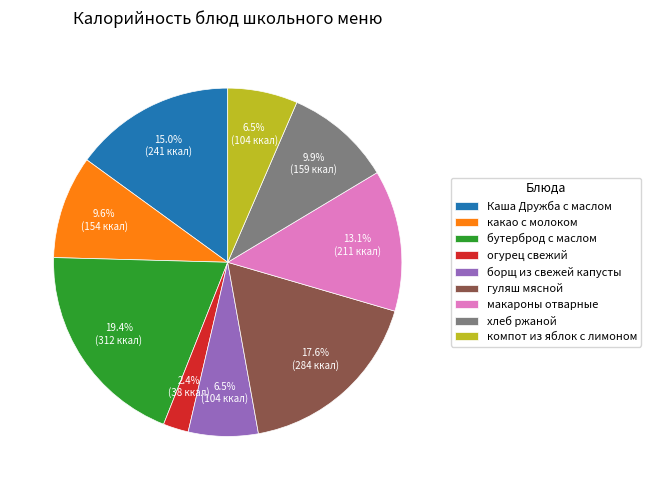

Combined, do гуляш мясной and макароны отварные account for over 50%?

No